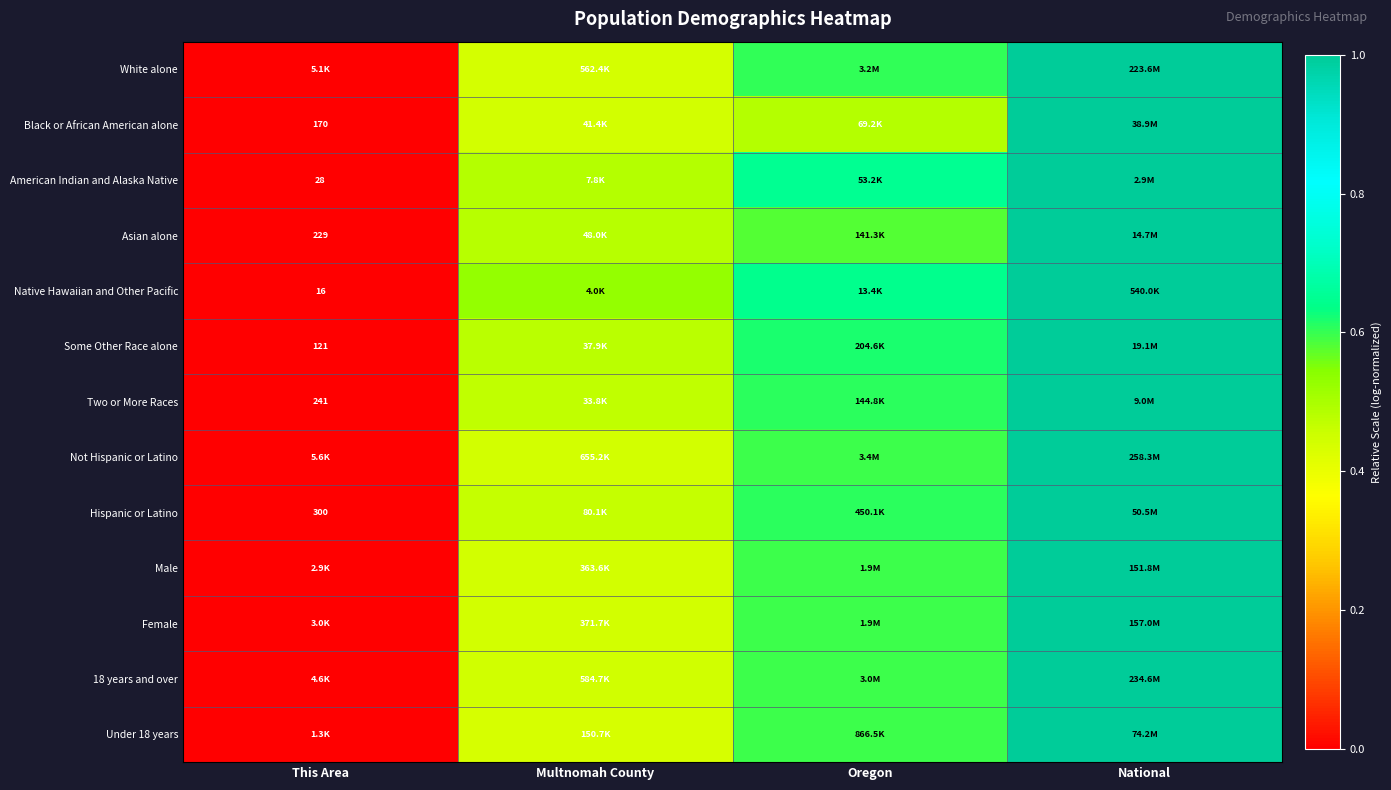

What is the spread (max minus min) of values at Multnomah County?

0.1